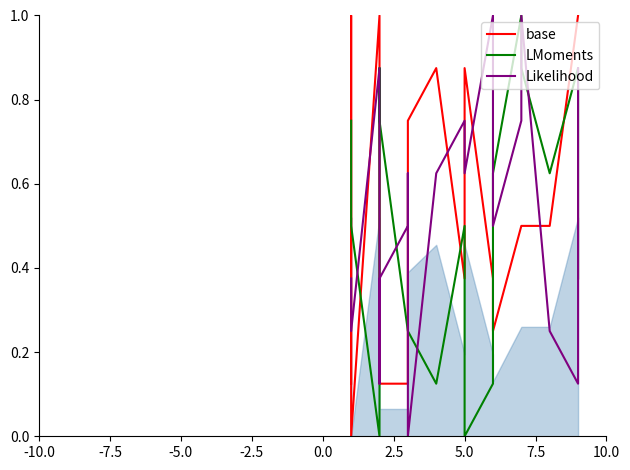

What is the total value across all series at 5.0?

0.9